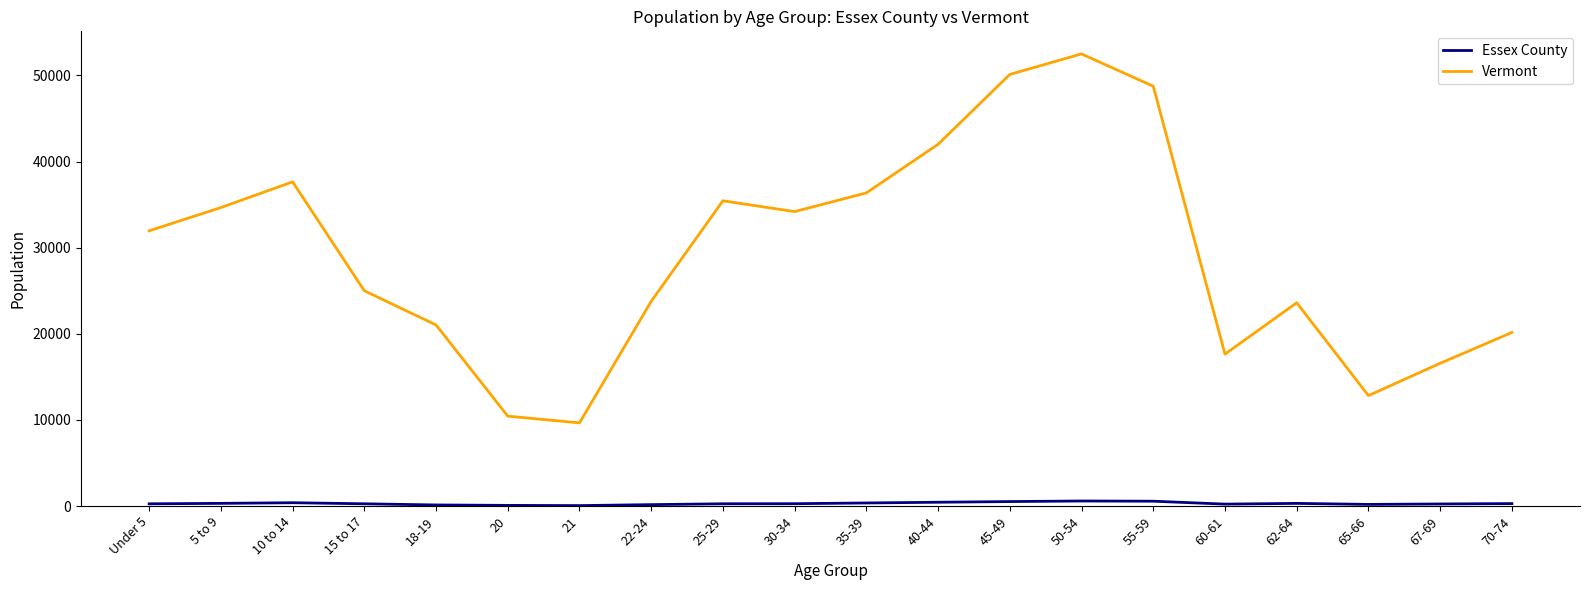

List the series in order of their peak value, lowest first.

Essex County, Vermont